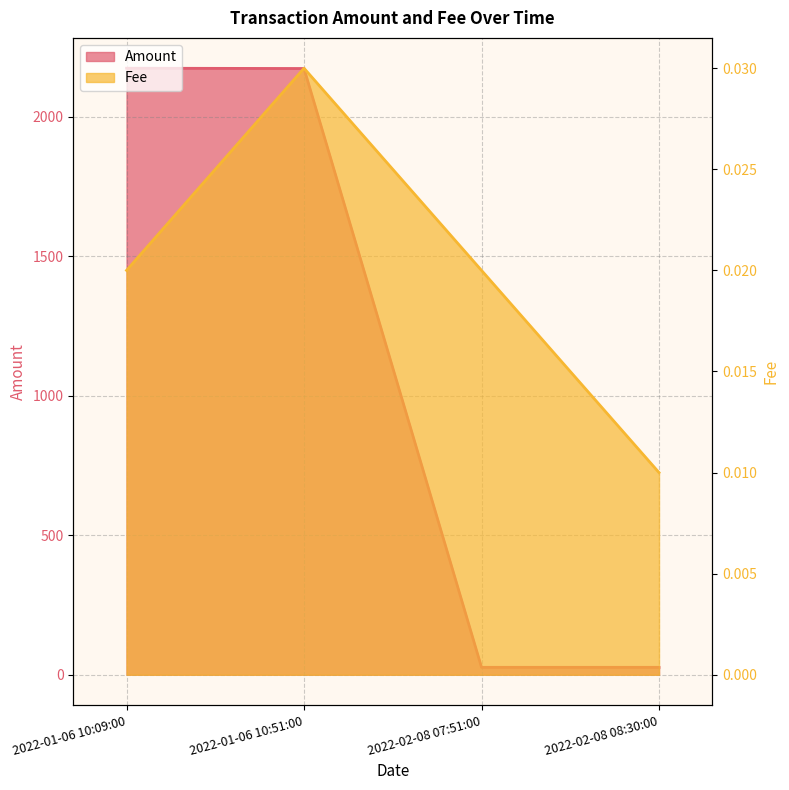

What is the value of the 3rd point from the left?

26.6